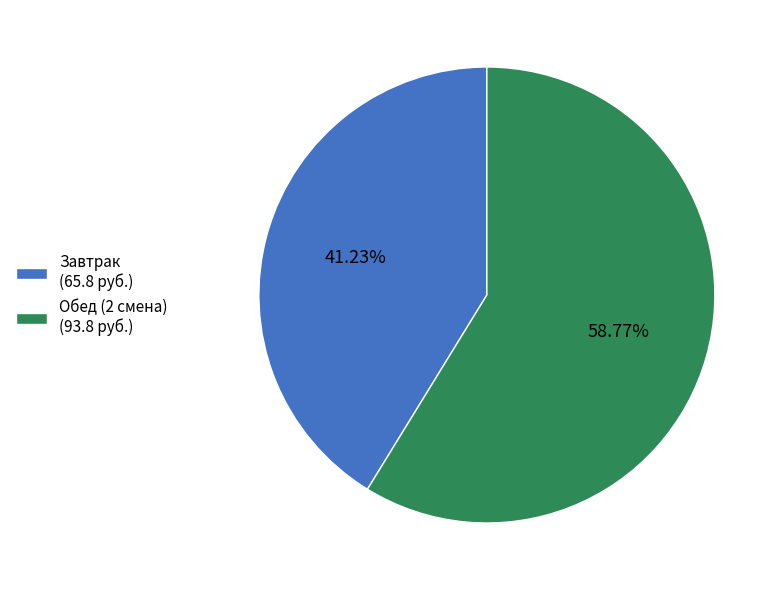

Does any single category account for the majority?

Yes